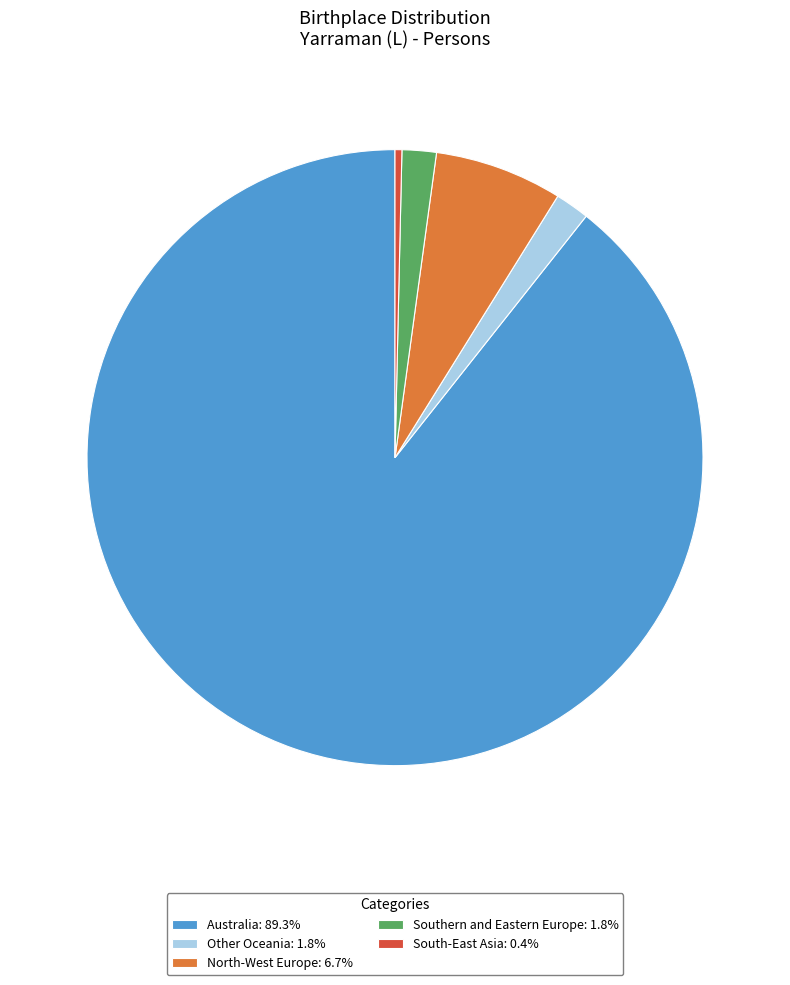

Do Other Oceania: 1.8% and South-East Asia: 0.4% together represent more than half of the pie?

No